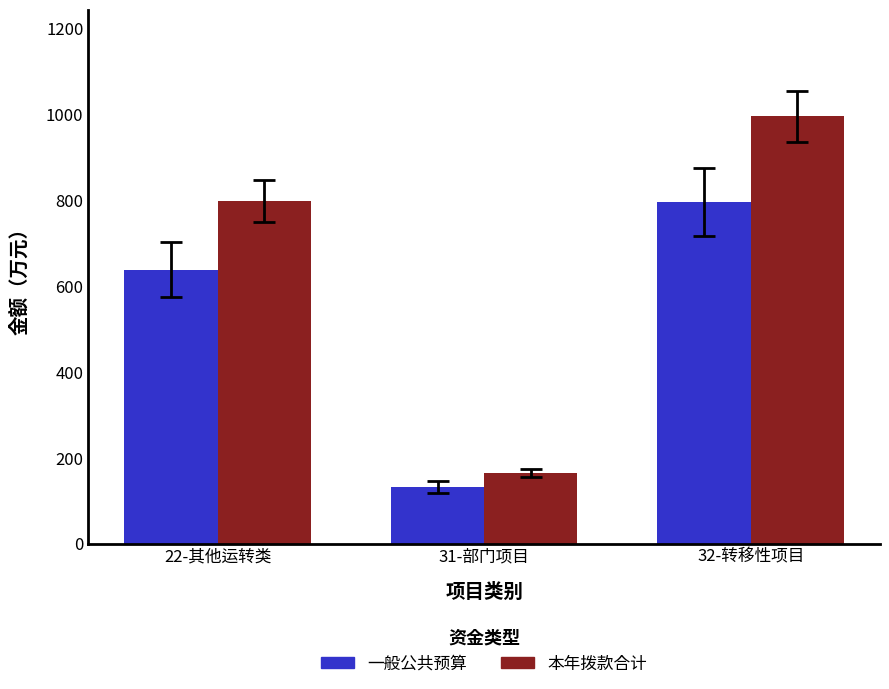

What position from the right is 31-部门项目?

2